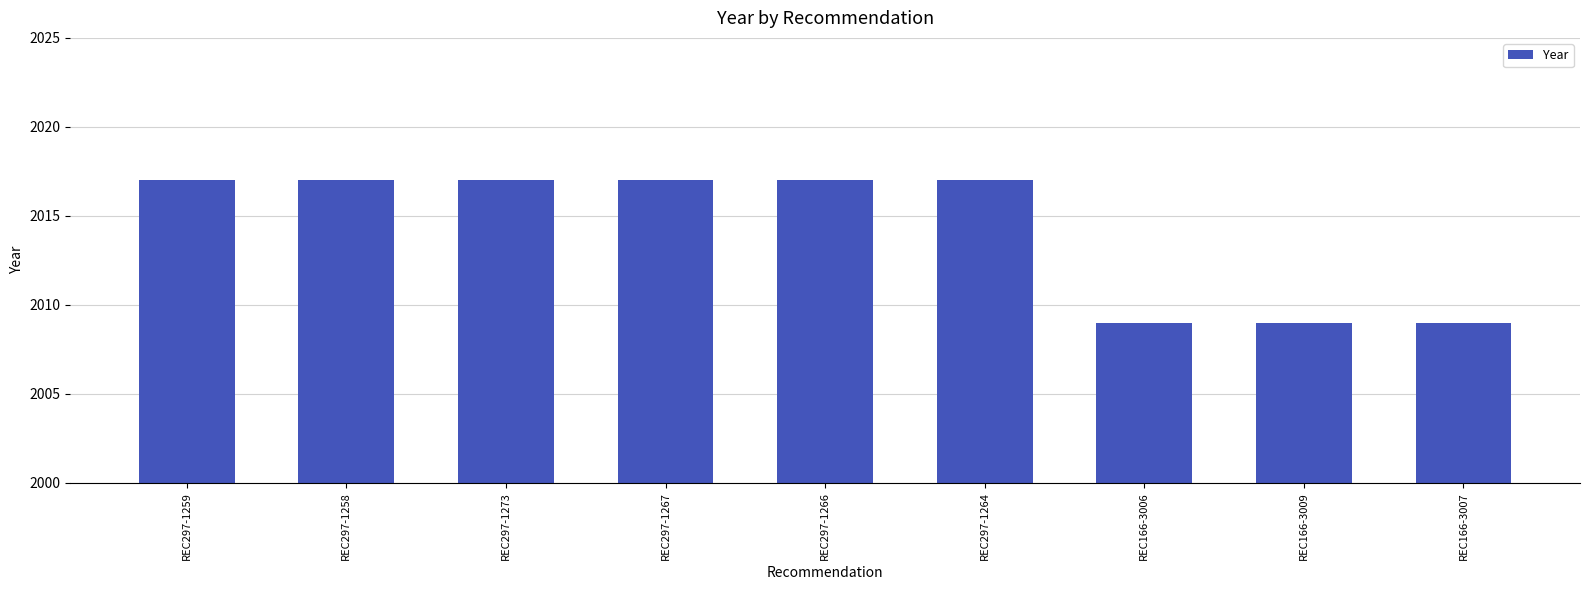

What is the smallest value displayed?

2009